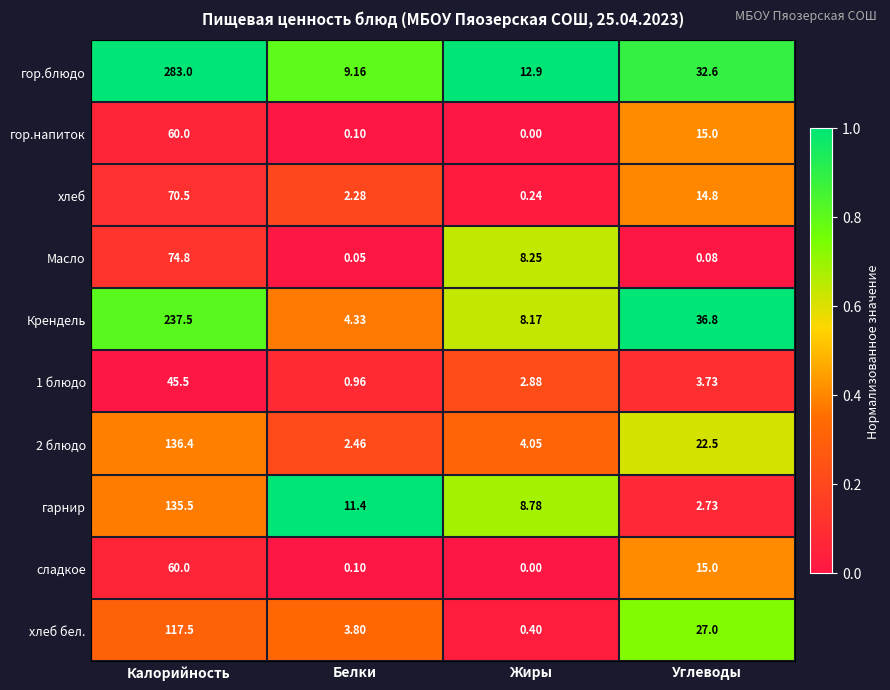

How many distinct data groups are displayed?

10